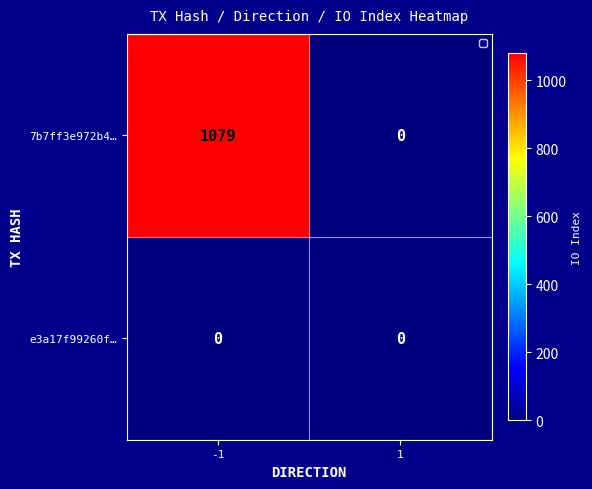

Which series changed the most between -1 and 1?

7b7ff3e972b4…